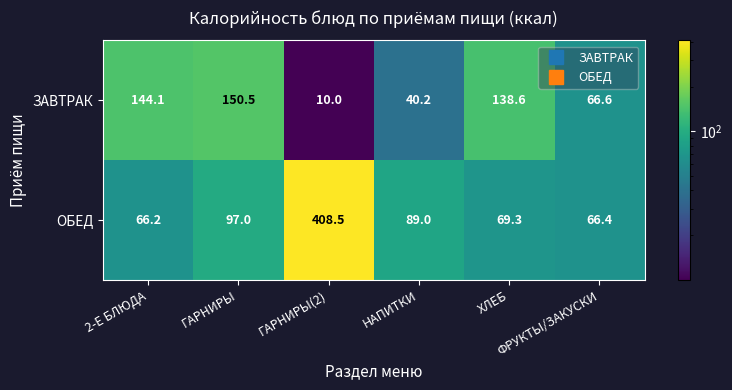

Which series has the widest spread of values?

ОБЕД